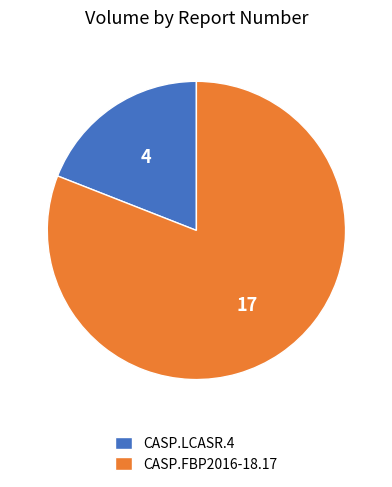

Does CASP.LCASR.4 account for over 50% of the chart?

No